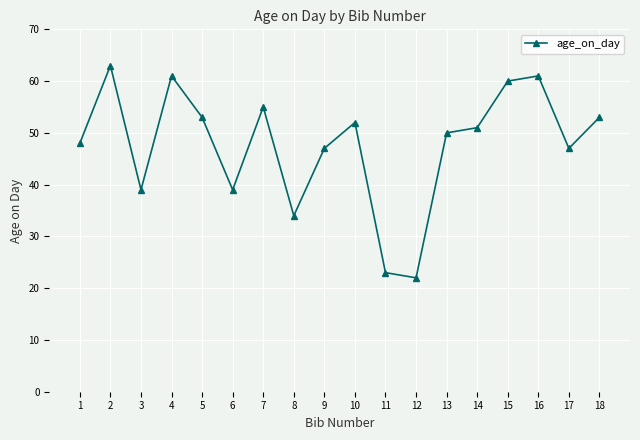

What is the value of the 12th point from the left?

22